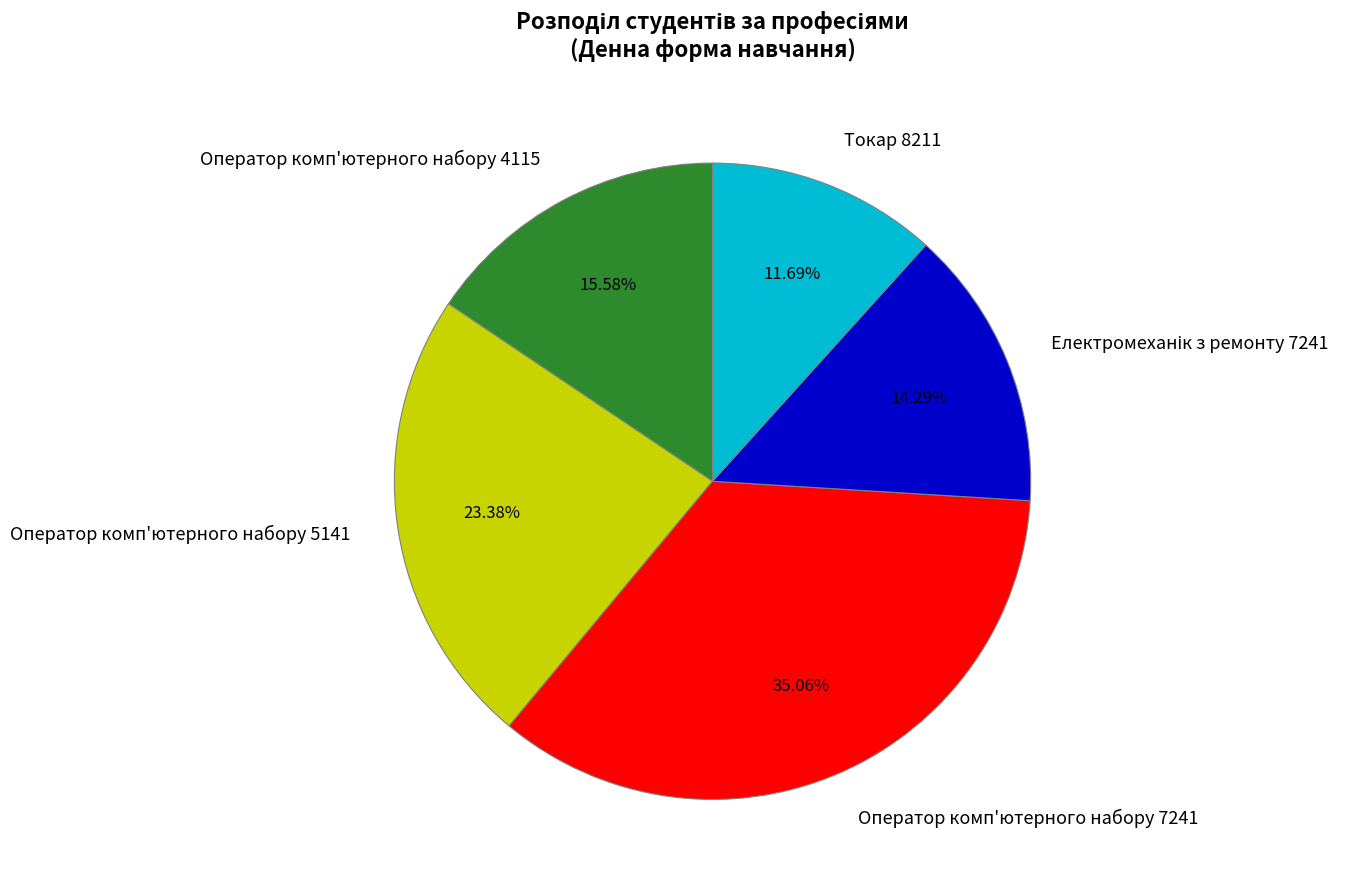

What is the largest slice in the pie chart?

Оператор комп'ютерного набору 7241